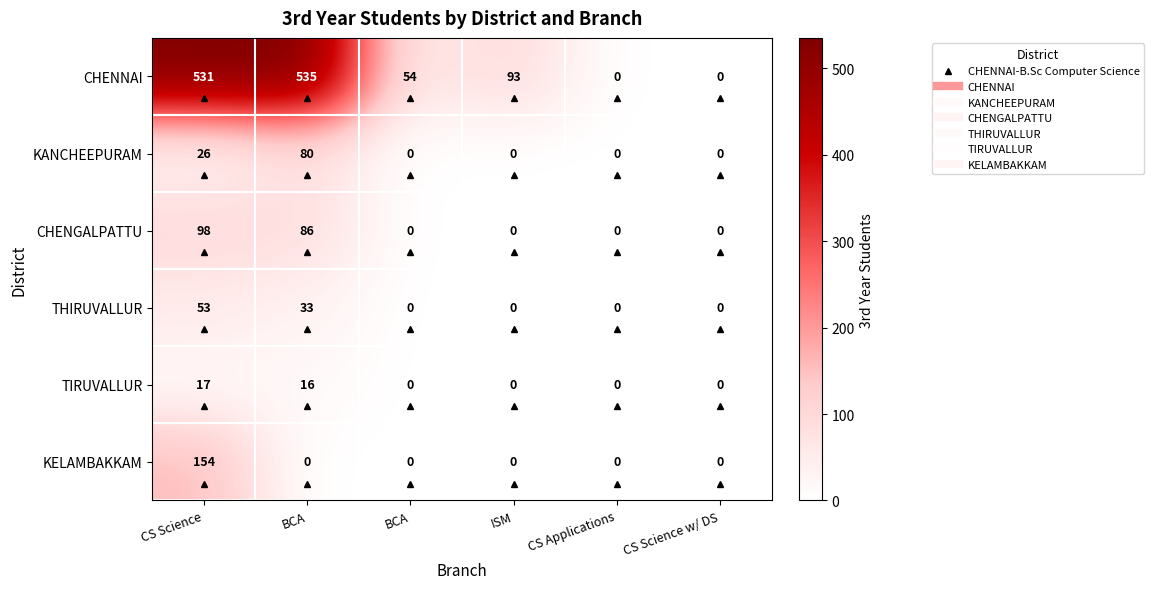

Which series has the largest total across all categories?

CHENNAI